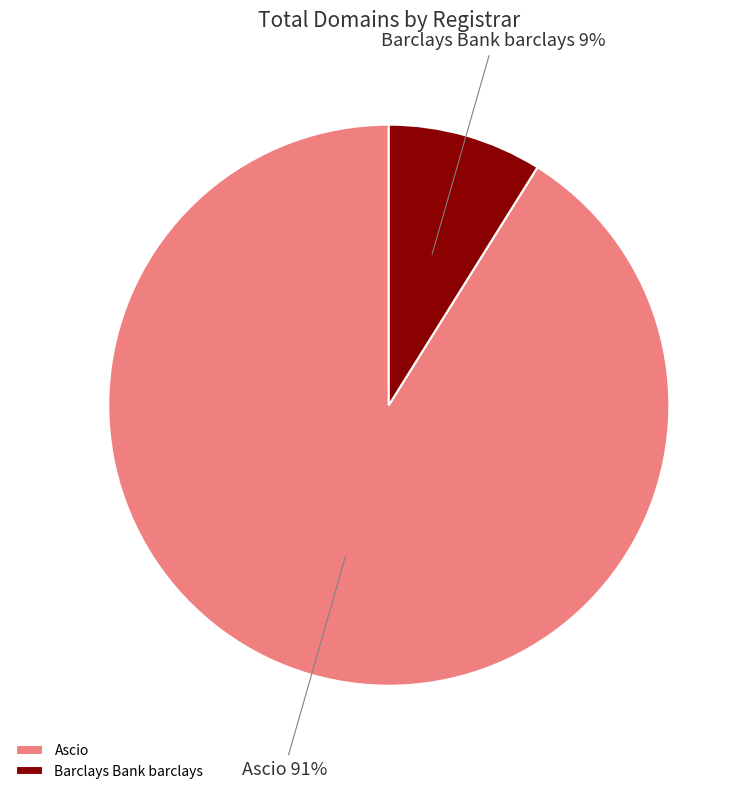

Is it true that Barclays Bank barclays is 9% of the pie?

True